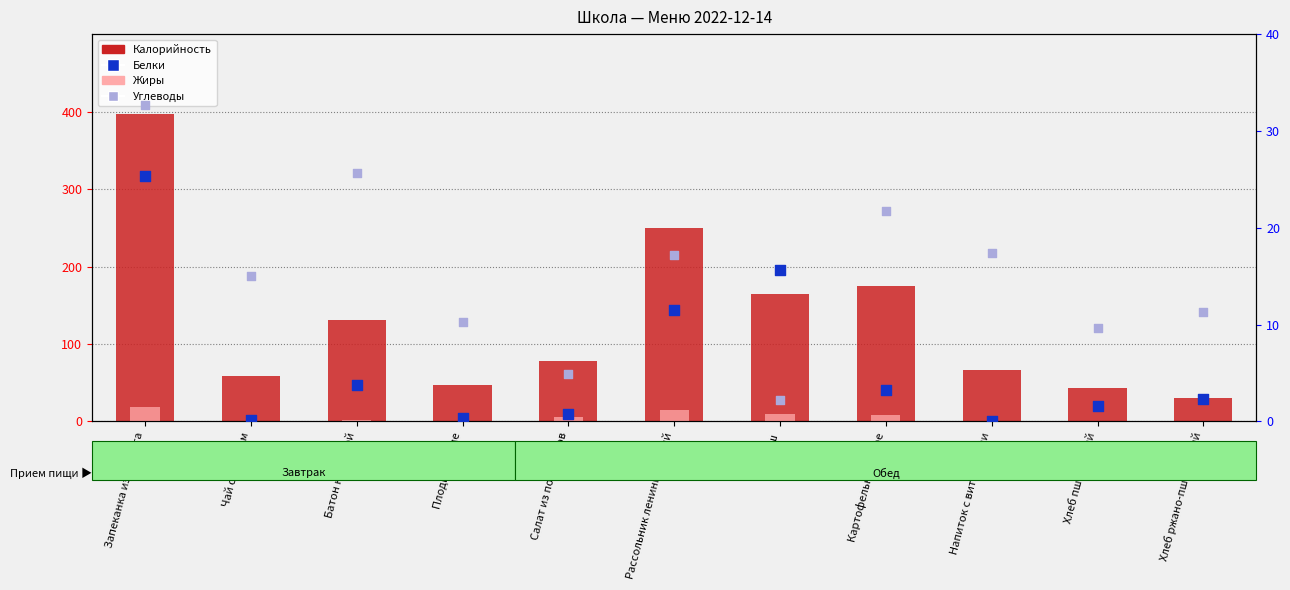

What are all the series names shown in the legend?

Калорийность, Жиры, Белки, Углеводы